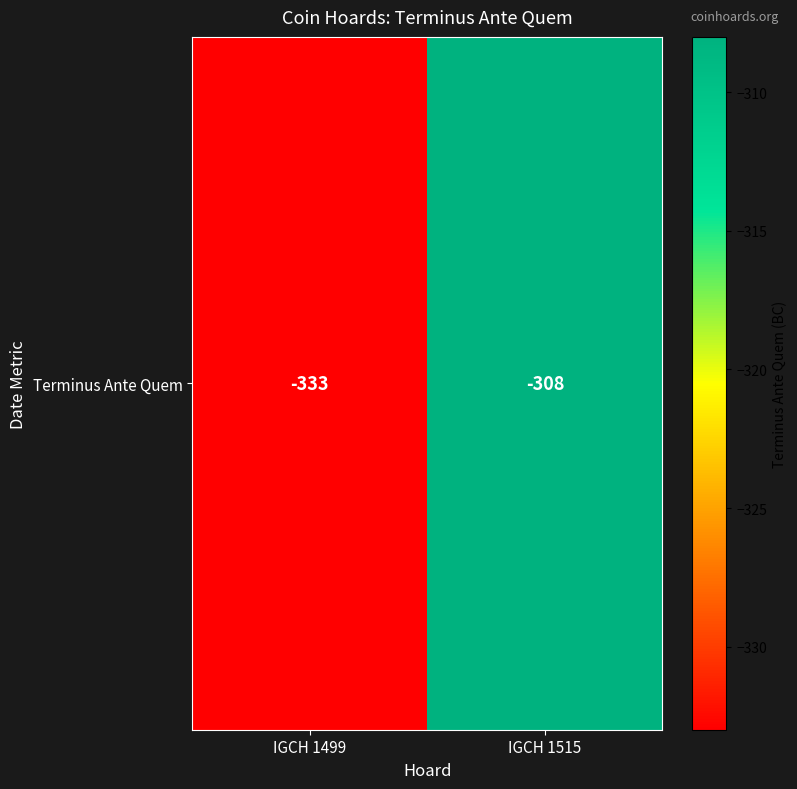

What is the difference between the values at IGCH 1515 and IGCH 1499?

25